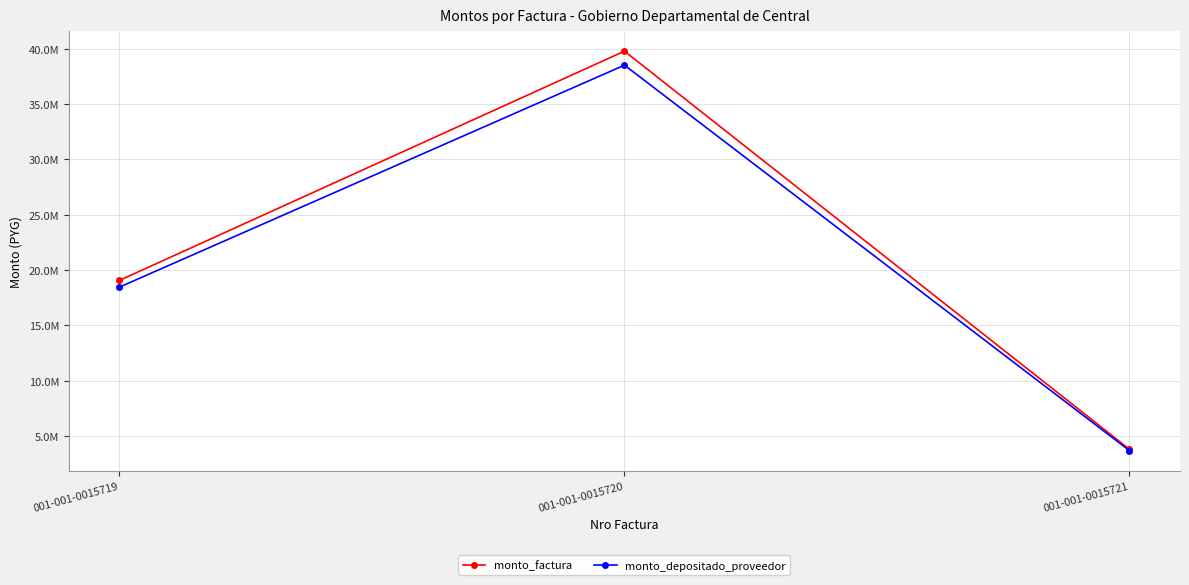

The value of monto_depositado_proveedor at 001-001-0015721 is 3679091. True or false?

True